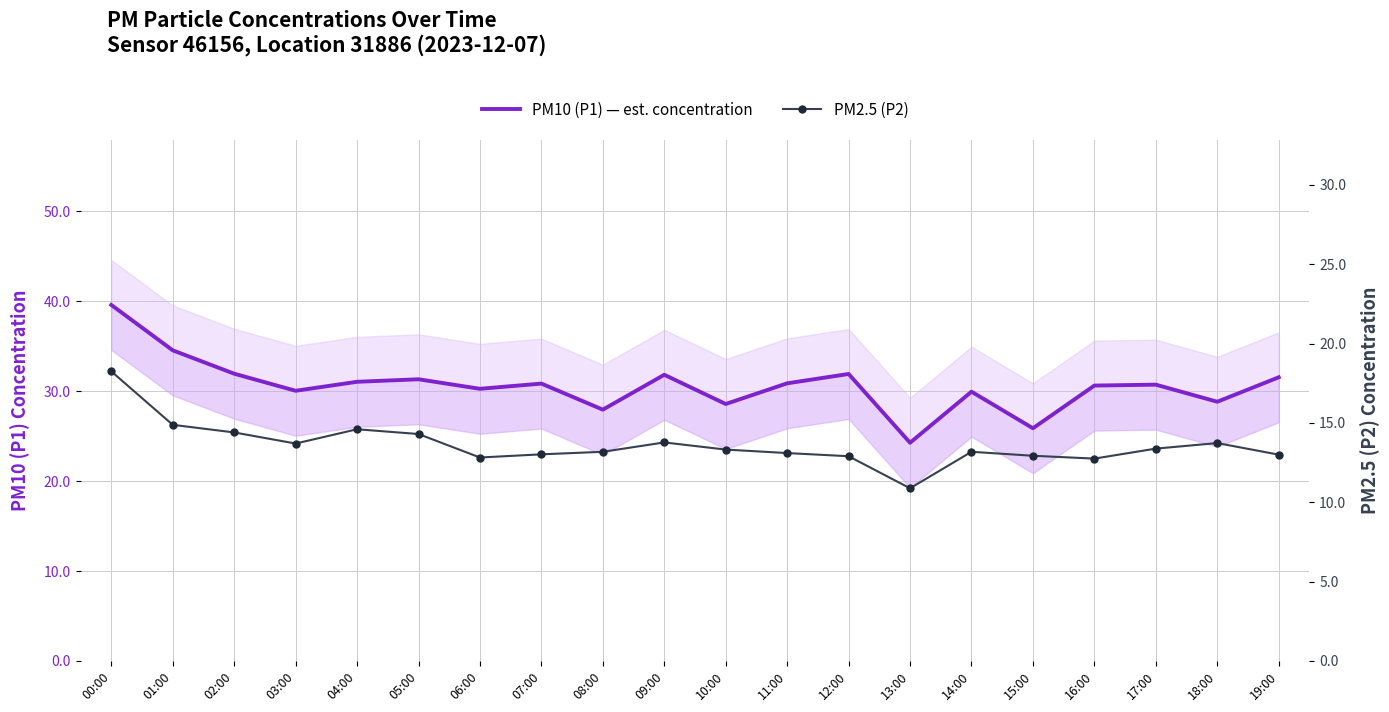

What are all the series names shown in the legend?

PM10 (P1) — est. concentration, PM2.5 (P2)